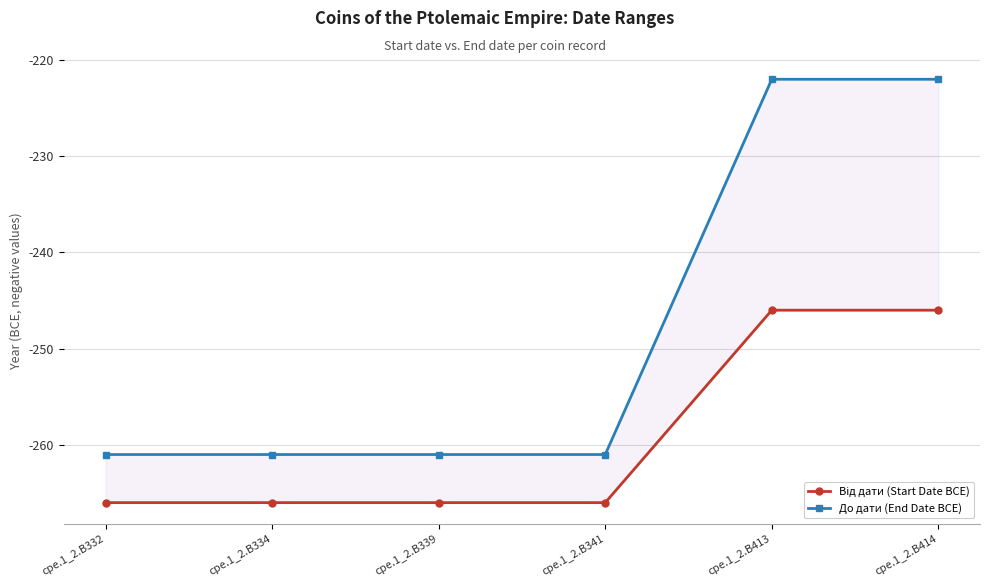

What are all the series names shown in the legend?

Від дати (Start Date BCE), До дати (End Date BCE)